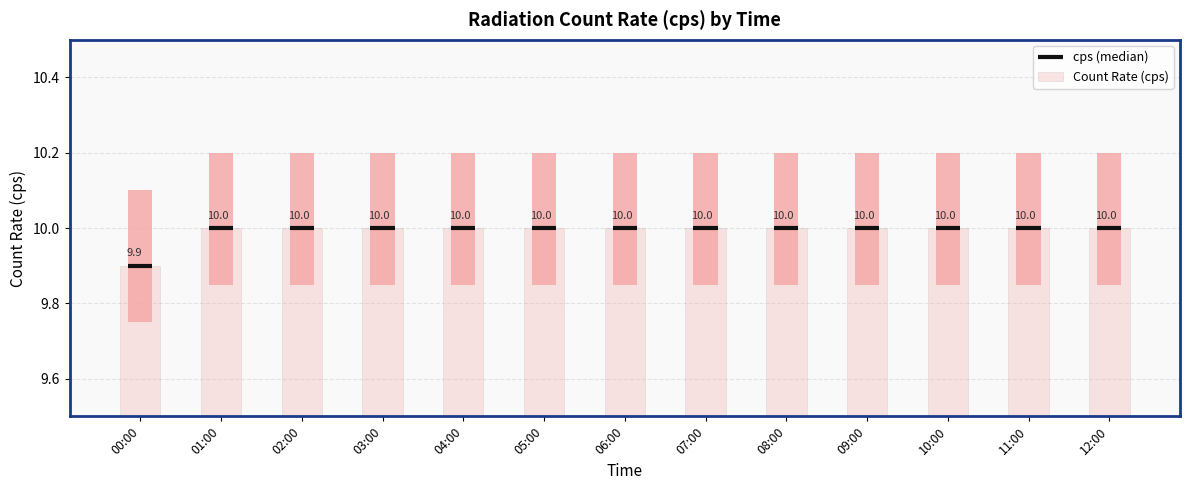

Read the value at 03:00.

10.0